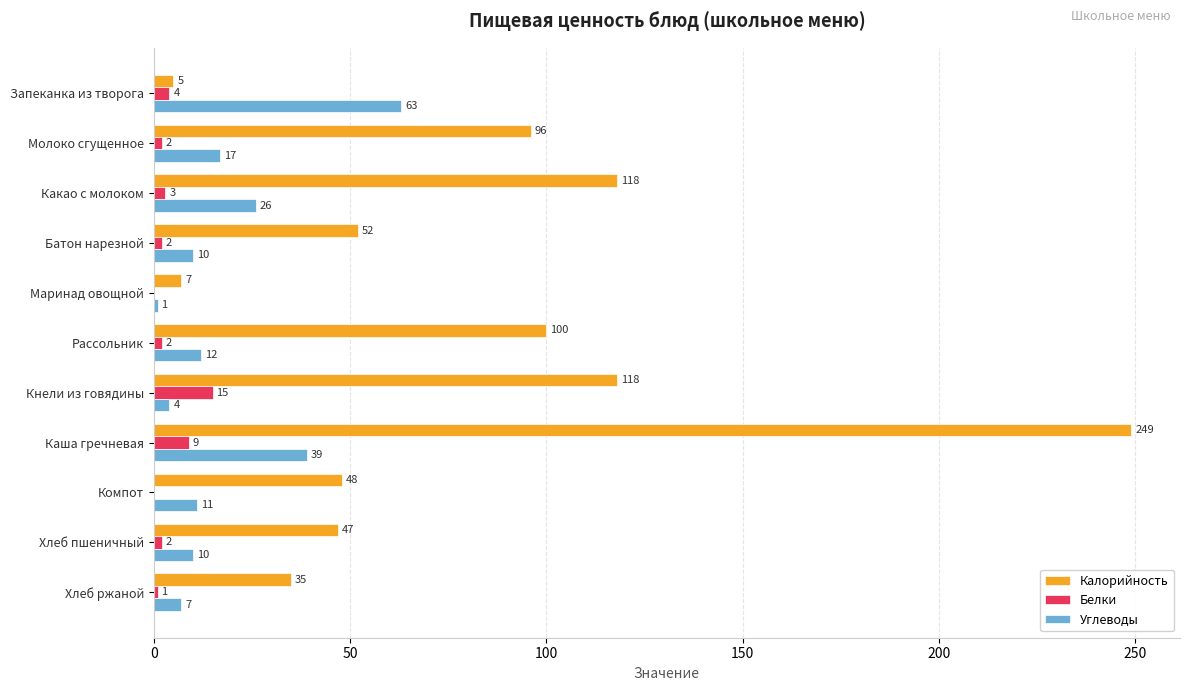

Is it true that Белки equals 8 at Компот?

False